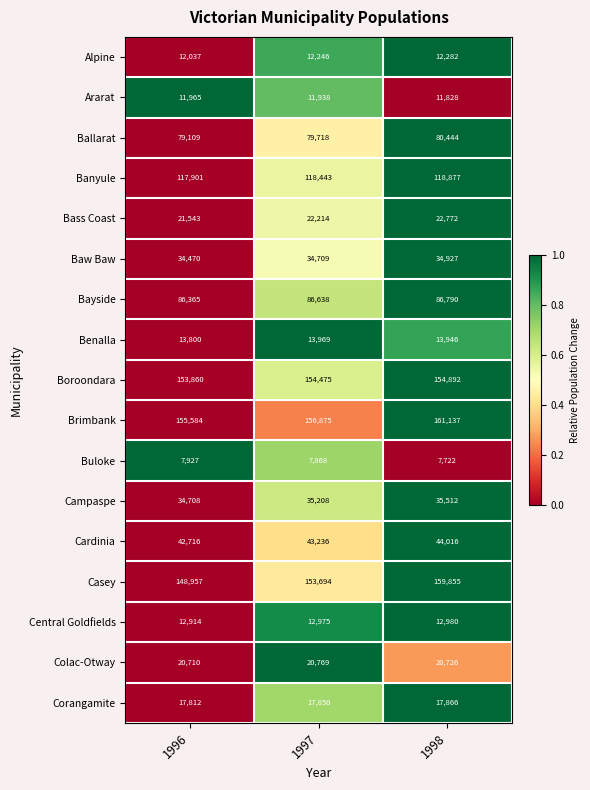

Which series has the largest total across all categories?

Brimbank